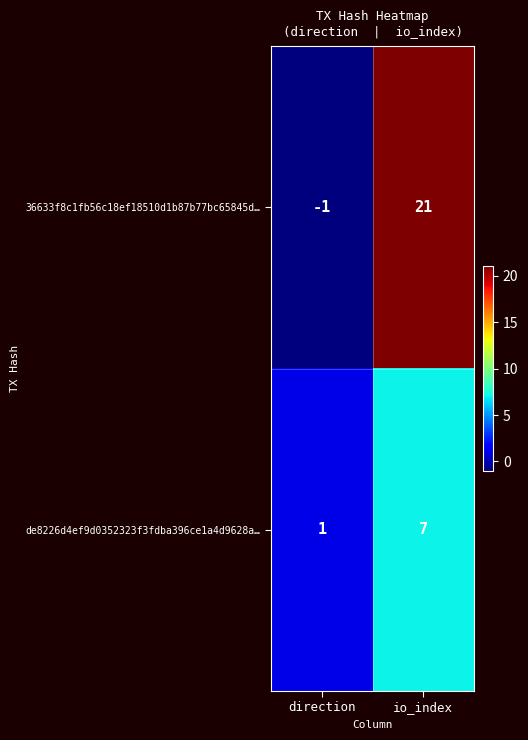

What is the difference between the 36633f8c1fb56c18ef18510d1b87b77bc65845d… values at io_index and direction?

22